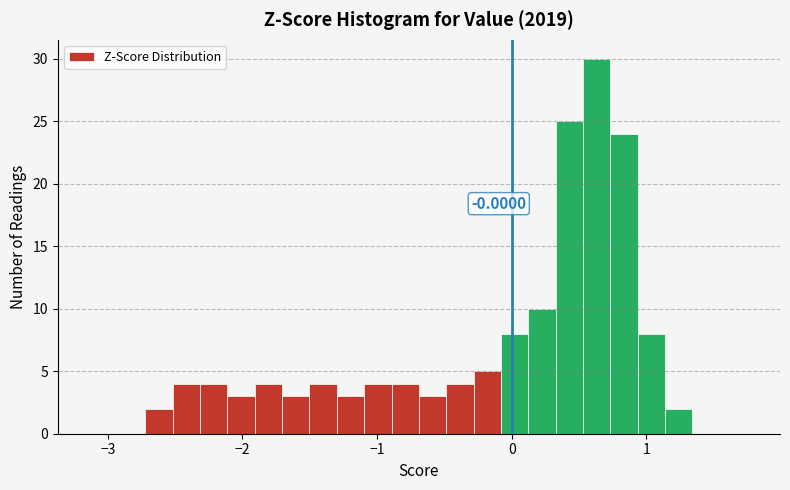

Around what value on the x-axis is the tallest bar? Give the approximate position of its centre, as read against the axis.

0.6